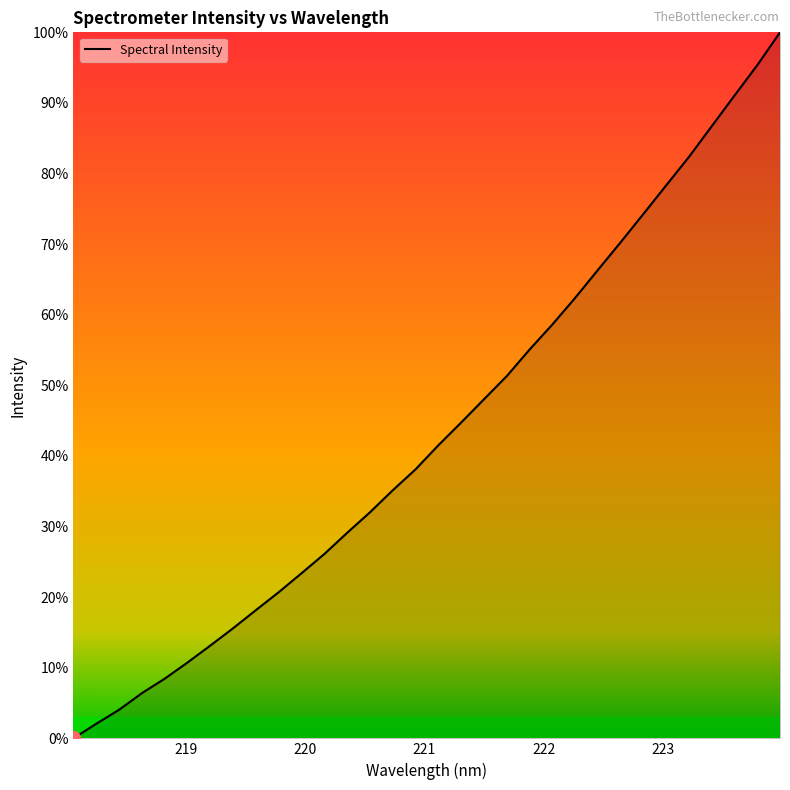

How many lines are shown in the chart?

1